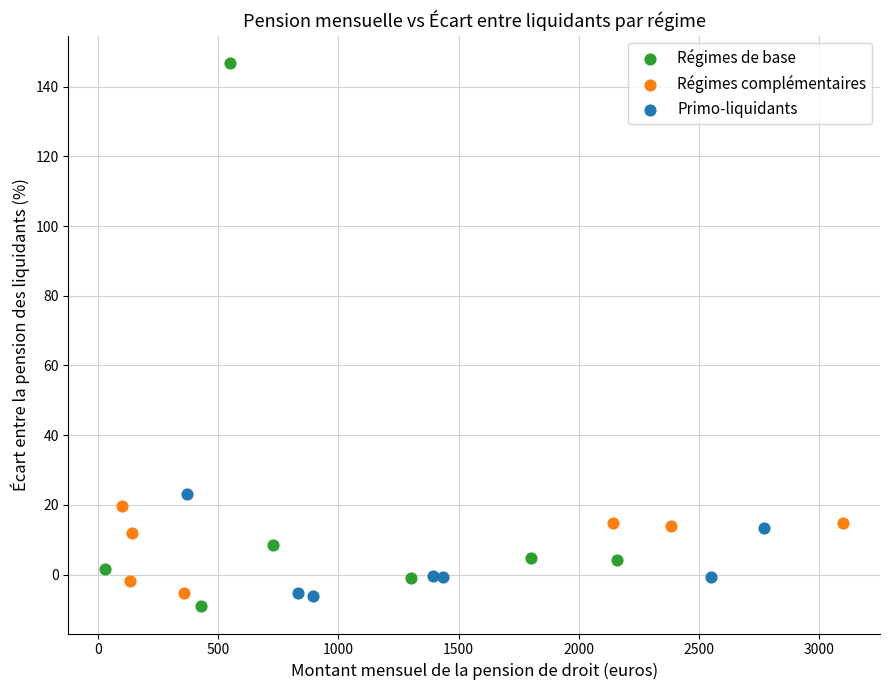

Which series reaches the maximum Y coordinate?

Régimes de base